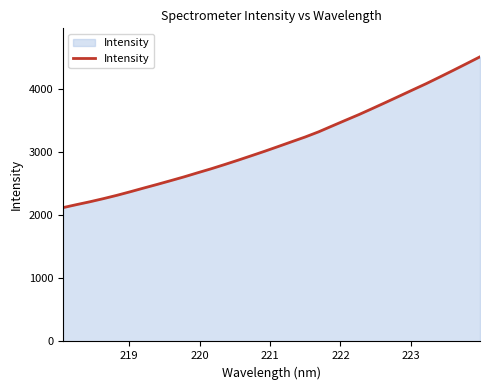

What is the difference between the maximum and minimum values?

2386.8